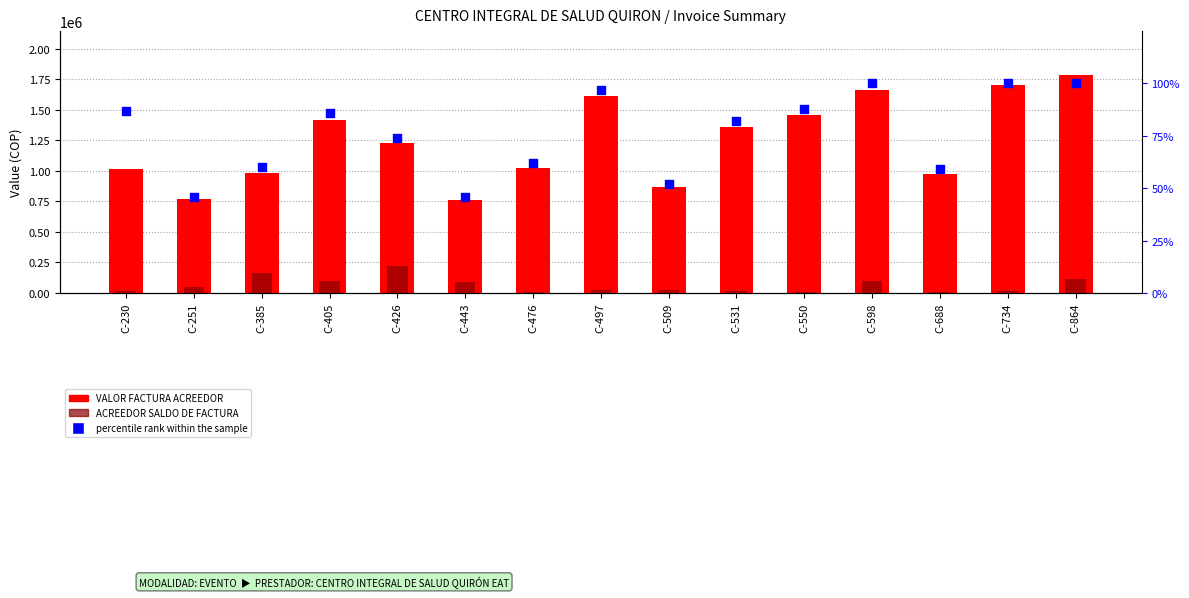

Is the value of percentile rank within the sample at C-443 greater than the value of ACREEDOR SALDO DE FACTURA at C-598?

No